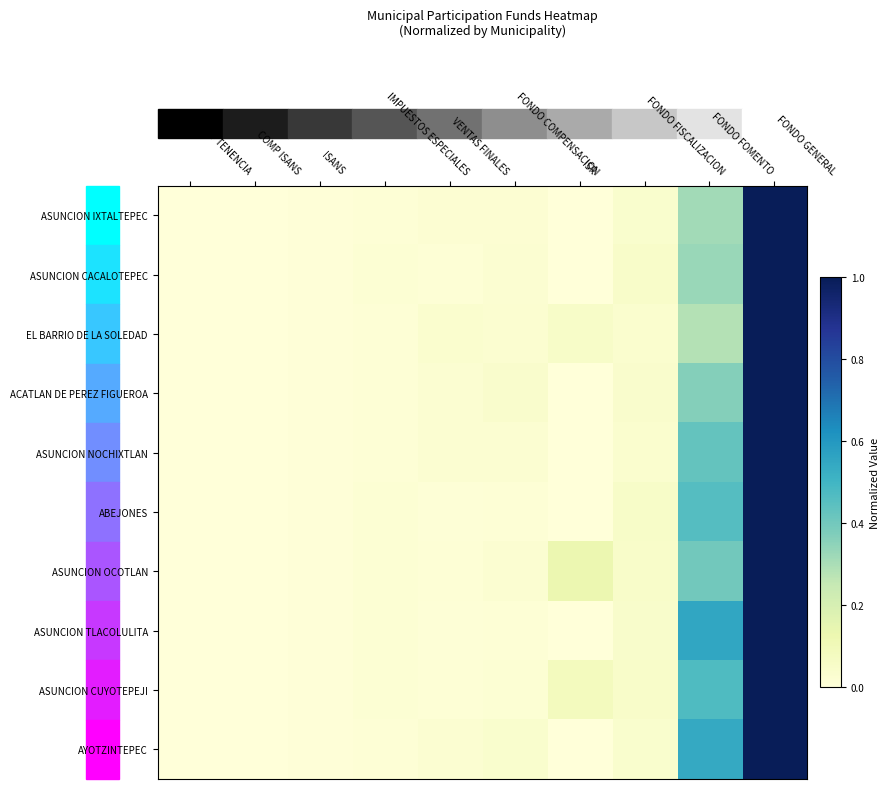

List the series in order of their peak value, highest first.

ASUNCION IXTALTEPEC, ASUNCION CACALOTEPEC, EL BARRIO DE LA SOLEDAD, ACATLAN DE PEREZ FIGUEROA, ASUNCION NOCHIXTLAN, ABEJONES, ASUNCION OCOTLAN, ASUNCION TLACOLULITA, ASUNCION CUYOTEPEJI, AYOTZINTEPEC